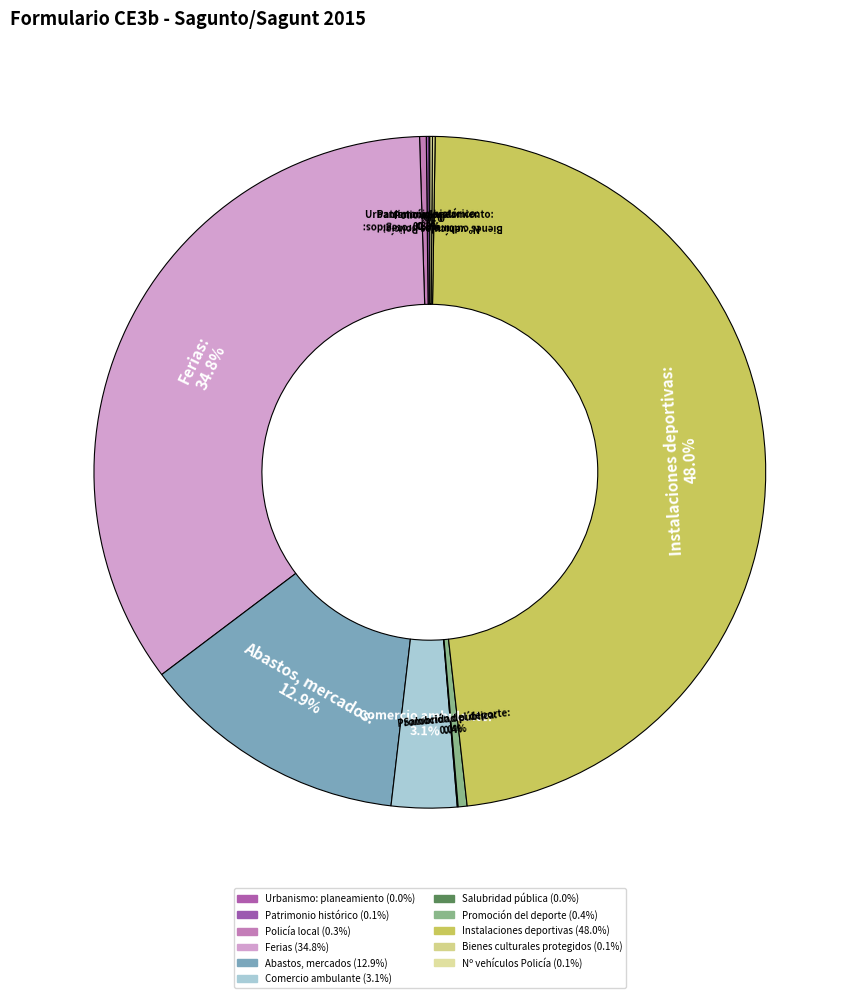

Between Abastos, mercados and Comercio ambulante, which is larger?

Abastos, mercados